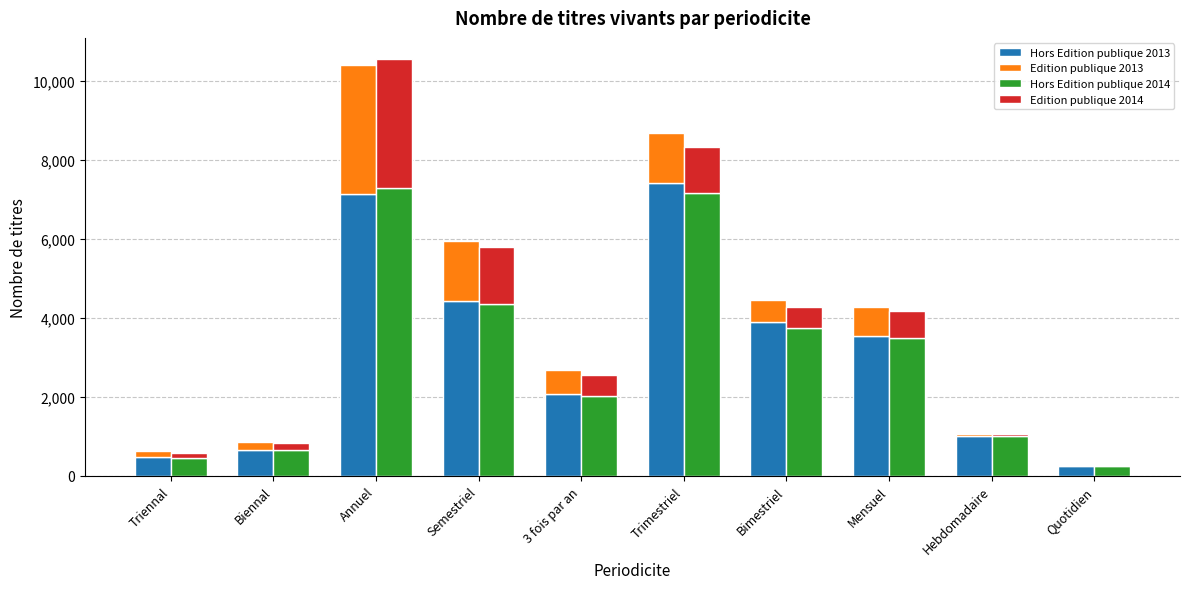

Rank the categories by Edition publique 2014 value from highest to lowest.

Annuel, Semestriel, Trimestriel, Mensuel, 3 fois par an, Bimestriel, Biennal, Triennal, Hebdomadaire, Quotidien